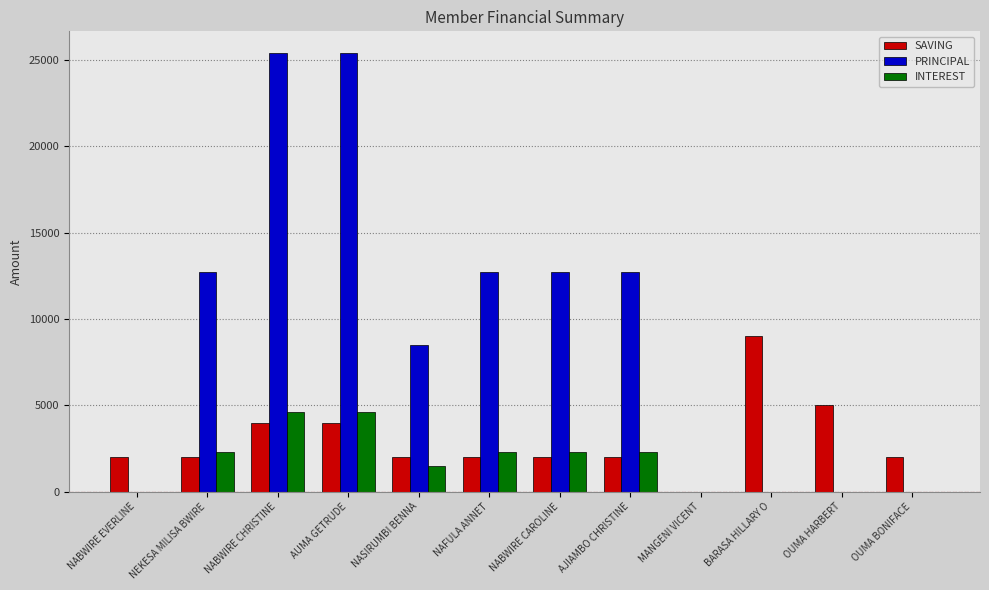

How many data points does each series have?

12